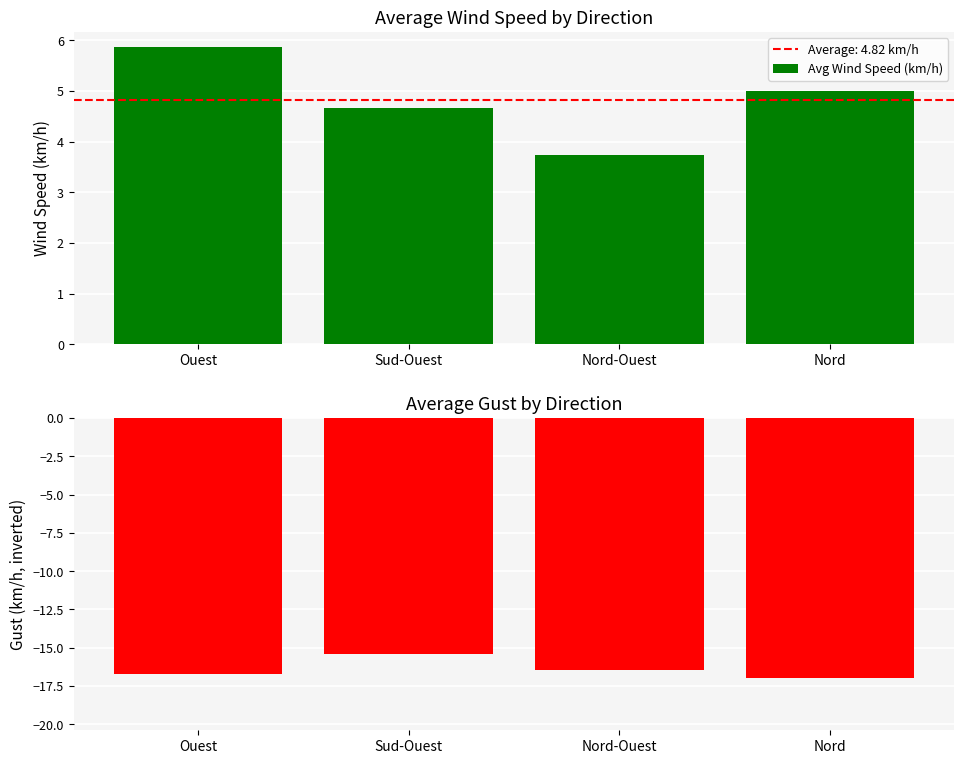

Which series has the widest spread of values?

Avg Wind Speed (km/h)